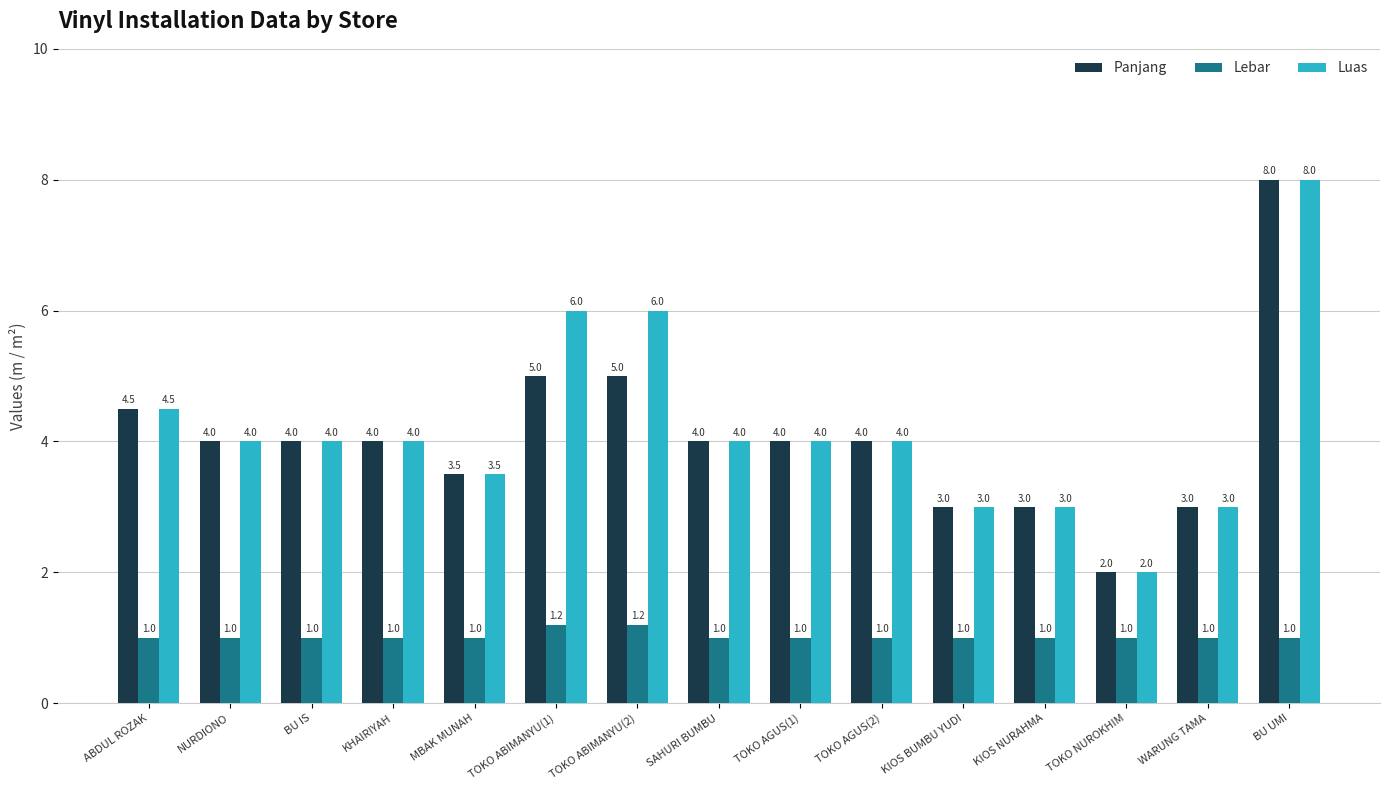

How many categories are shown in the chart?

15